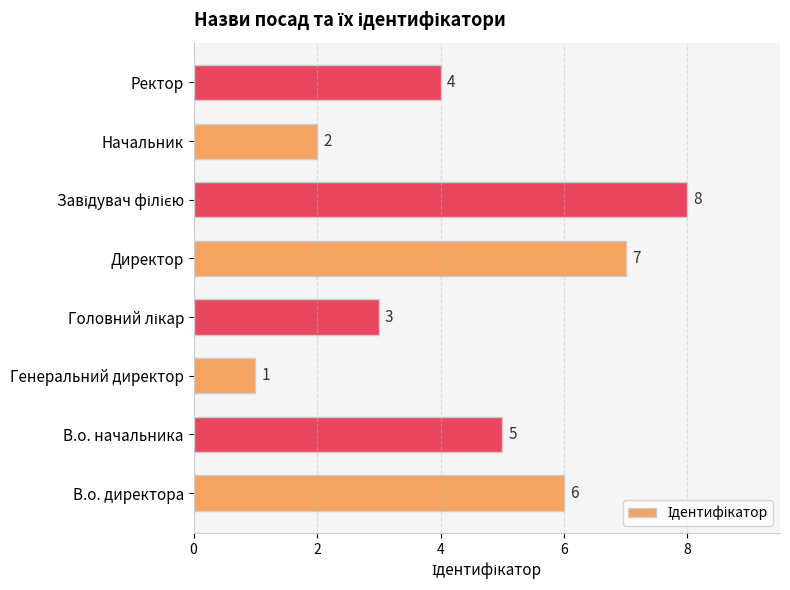

The value at В.о. начальника is 2. True or false?

False